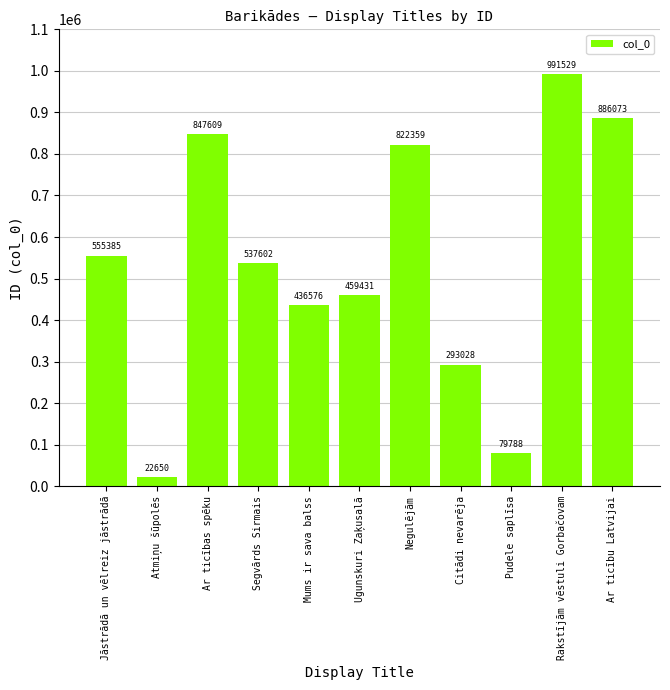

Approximately how many times larger is the value at Segvārds Sirmais compared to Negulējām?

0.7